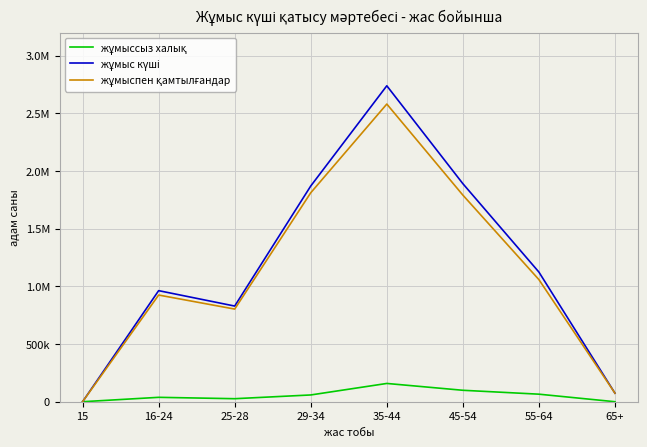

True or false: жұмыспен қамтылғандар and жұмыс күші intersect in this chart.

False